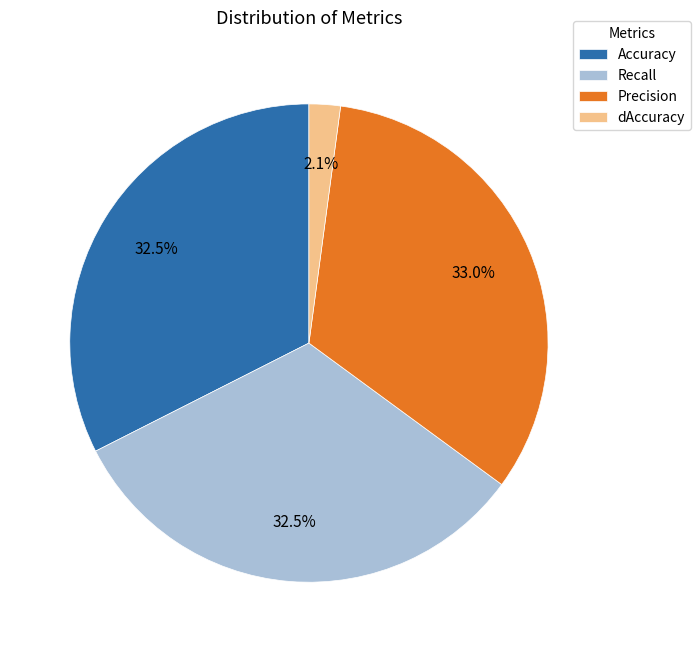

Count the number of slices in the pie.

4